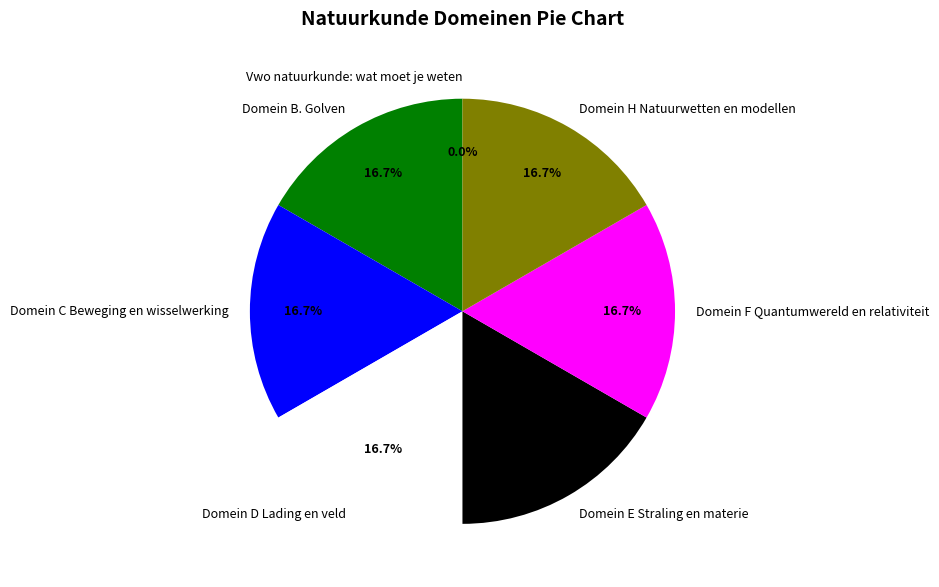

Combined, do Domein C Beweging en wisselwerking and Domein D Lading en veld account for over 50%?

No